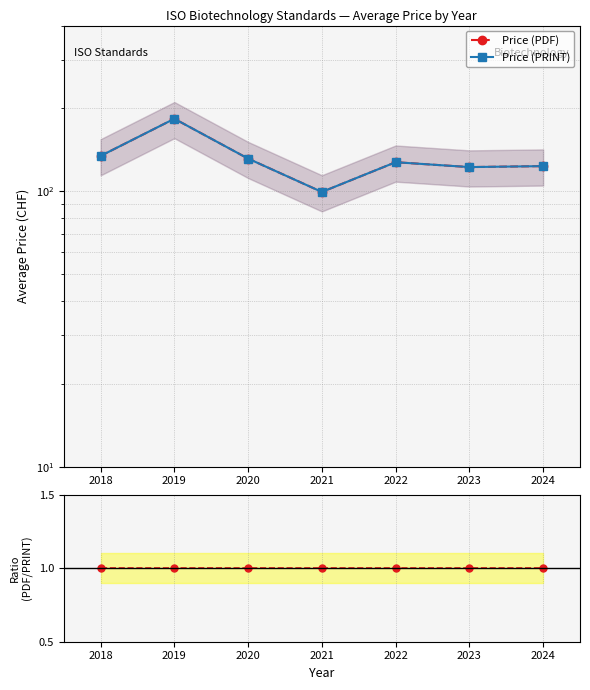

At how many categories does at least one series exceed 49?

7